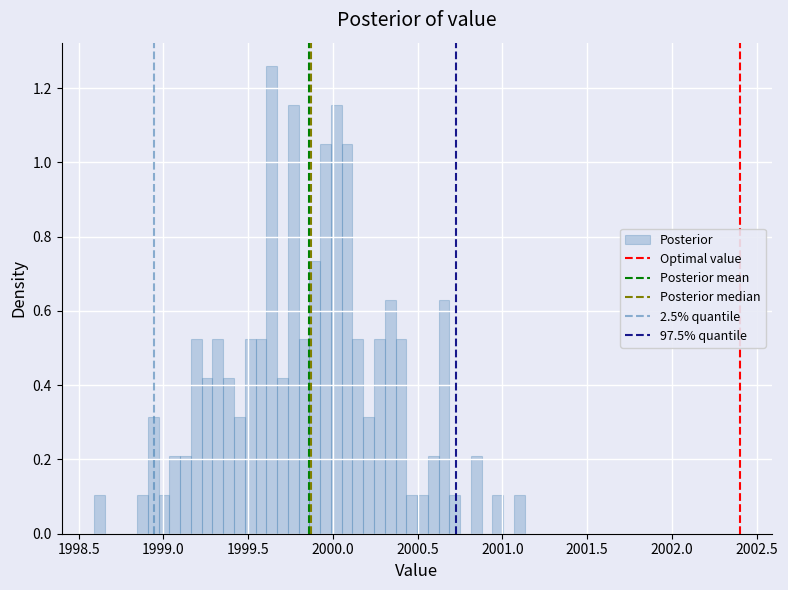

Read against the x-axis, roughly where is the centre of the tallest bar?

1999.65